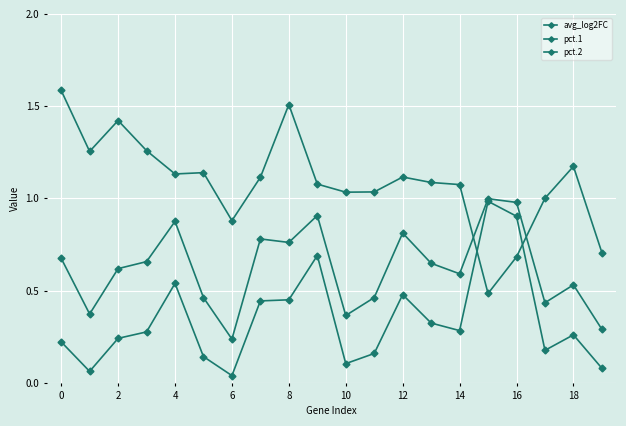

How many lines are shown in the chart?

3